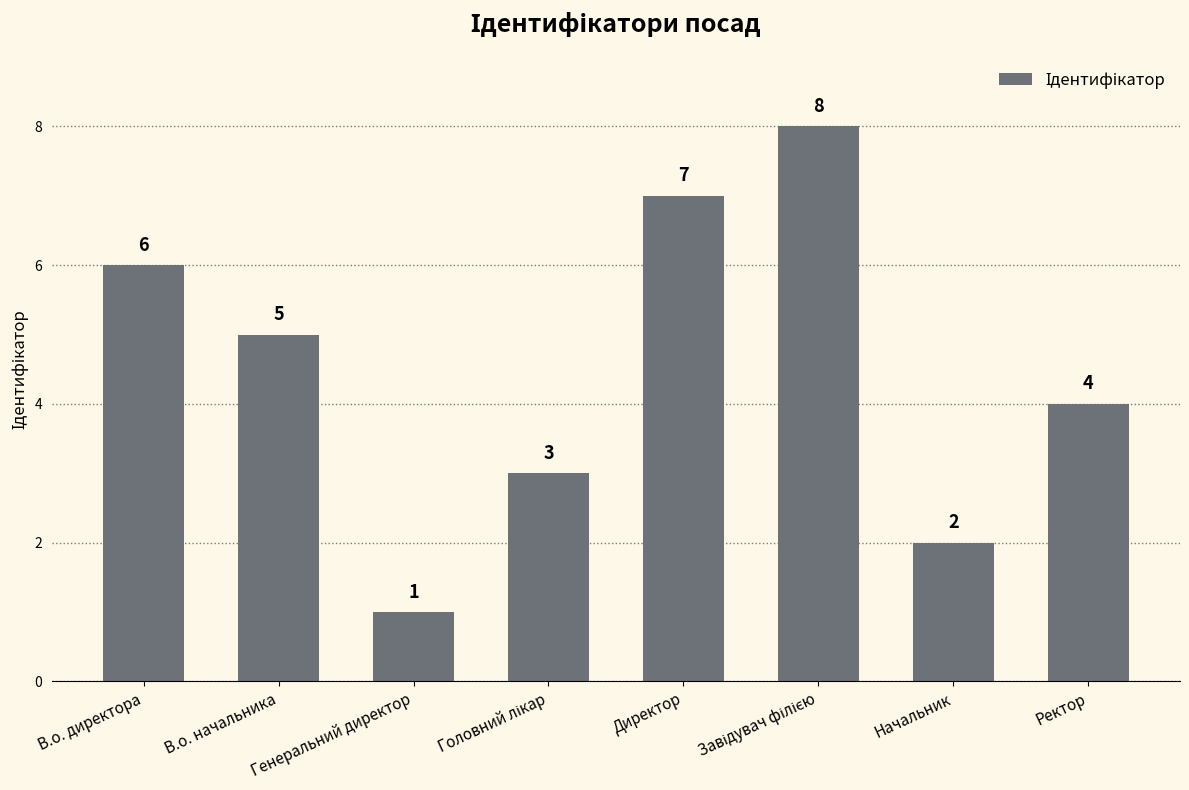

What is the difference between the maximum and minimum values?

7